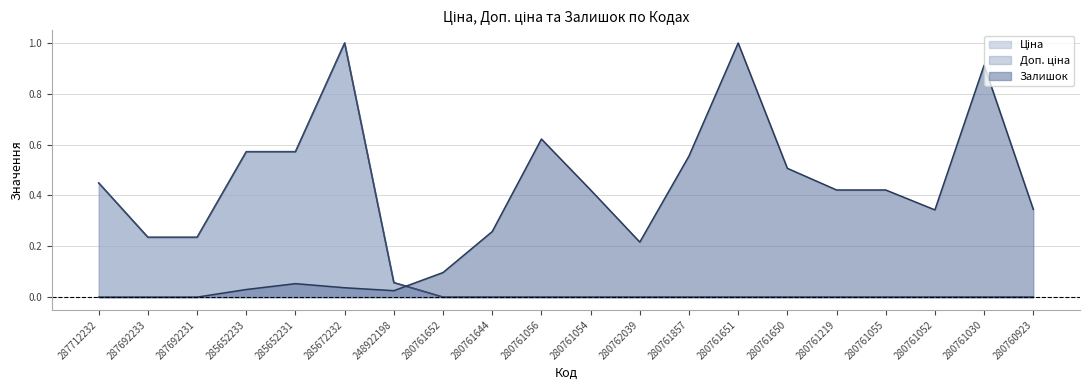

Which series ends up on top after the final intersection of Ціна and Залишок?

Залишок